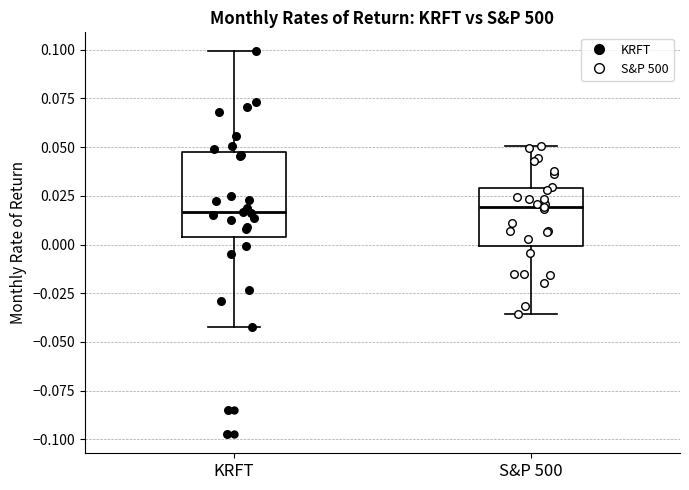

Which box is the tallest, from its lower edge to its upper edge?

KRFT